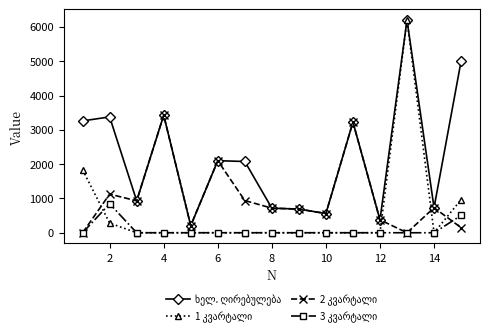

What is the total value across all series at 6?

4200.0